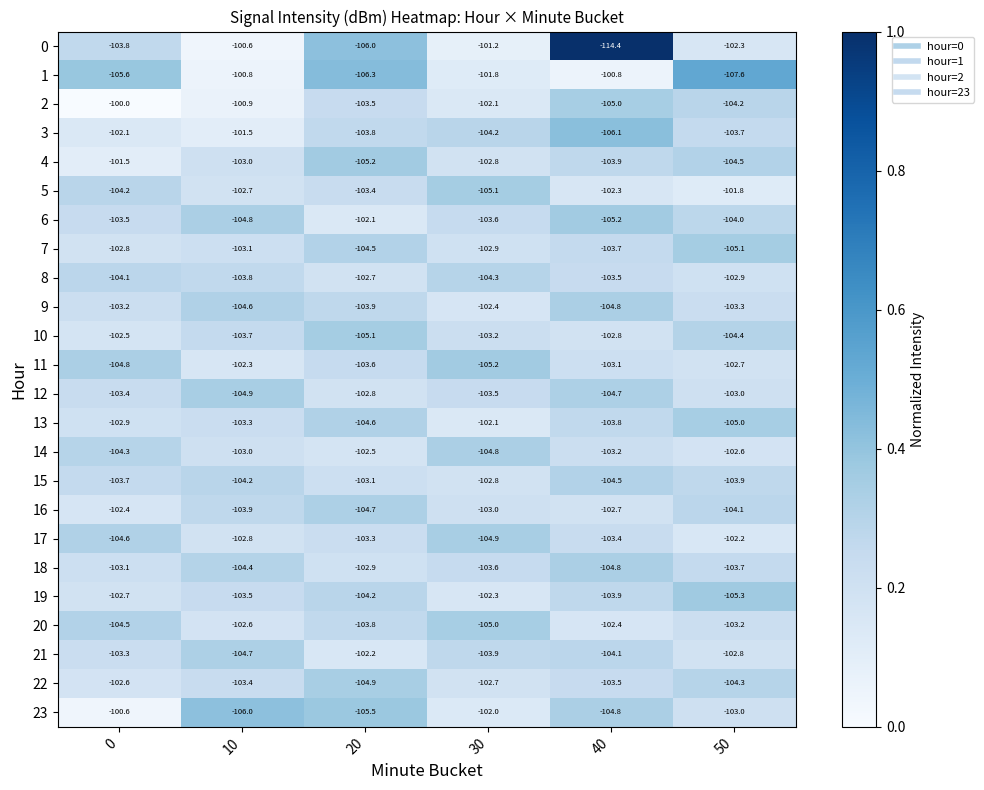

What is the difference between the 21 values at 20 and 40?

1.9